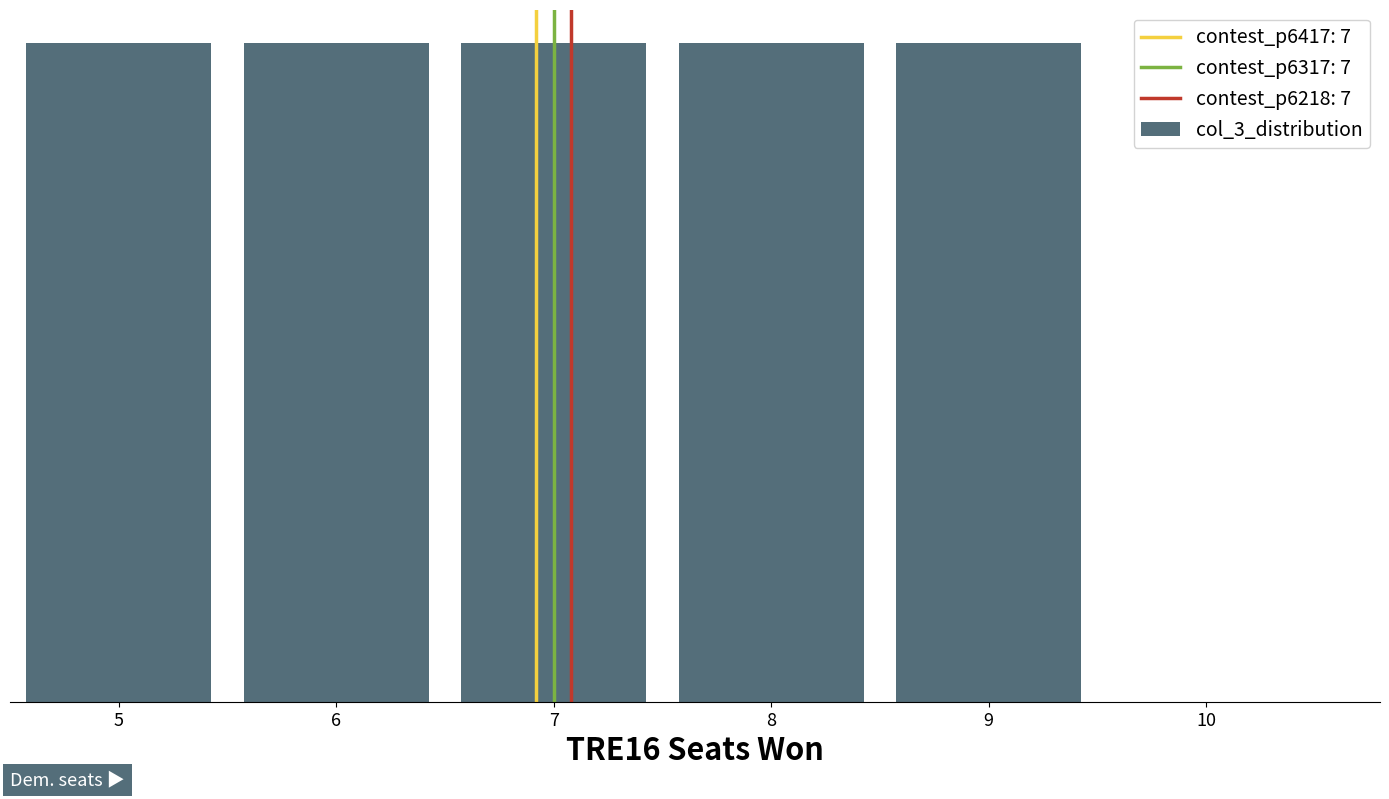

What is the difference between the maximum and minimum values?

12